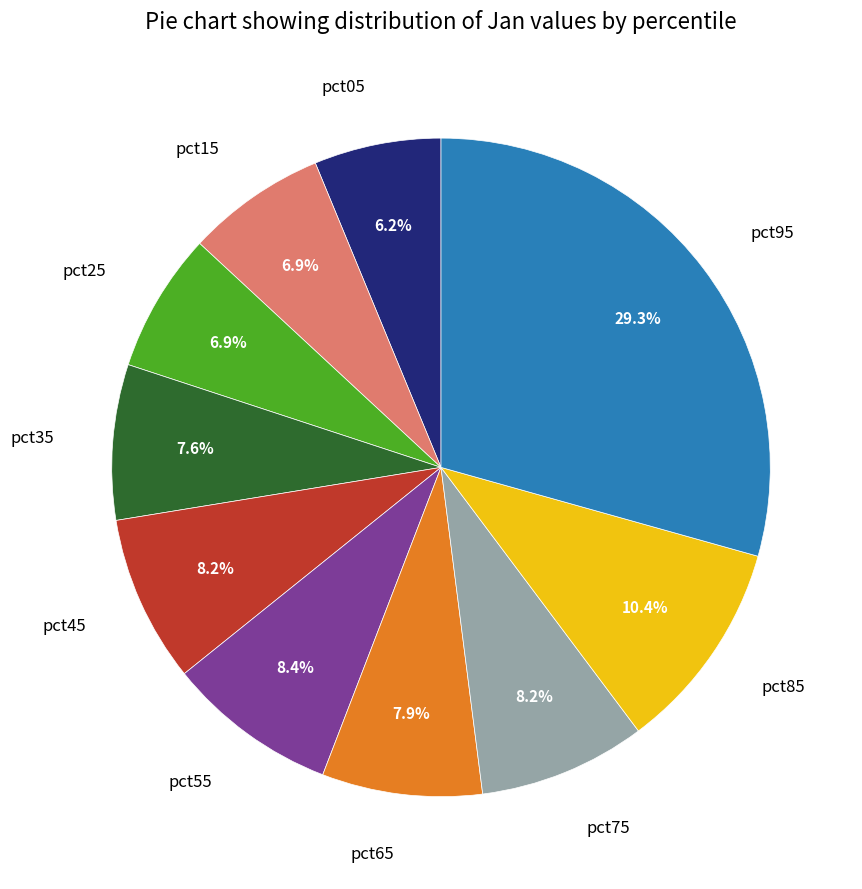

To the nearest percent, what portion does pct45 represent?

8%